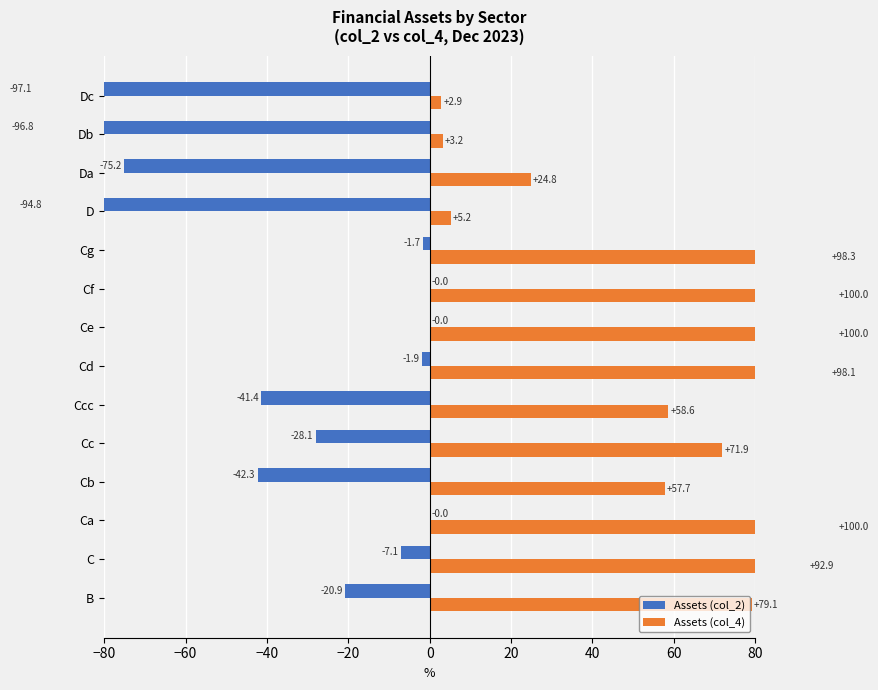

The Assets (col_4) series shows 100.0 at Cf. True or false?

True